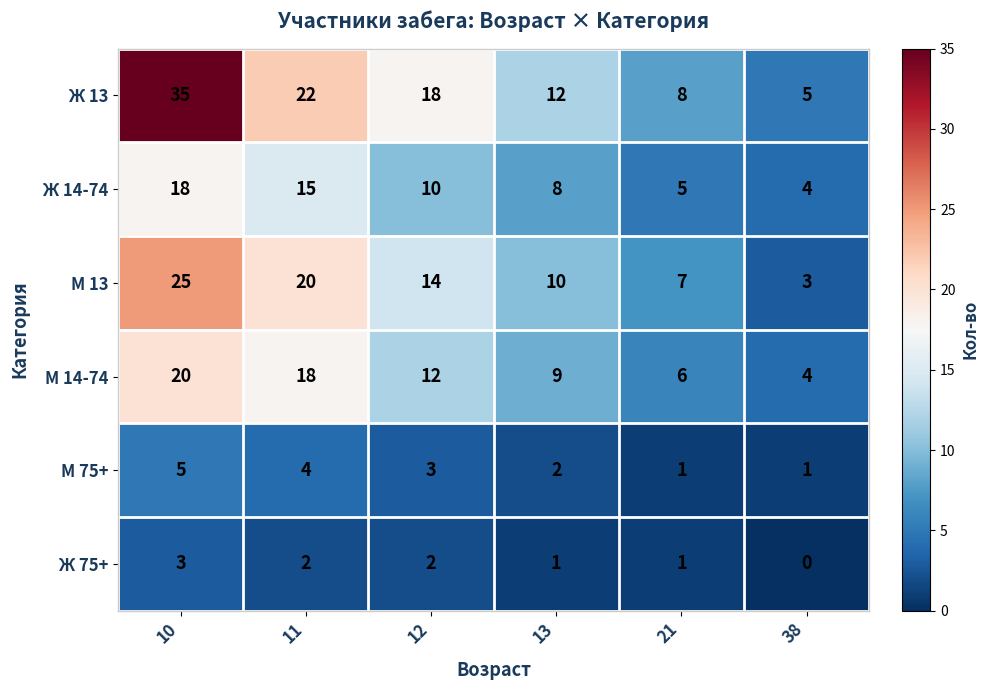

What is the sum of all М 75+ values?

16